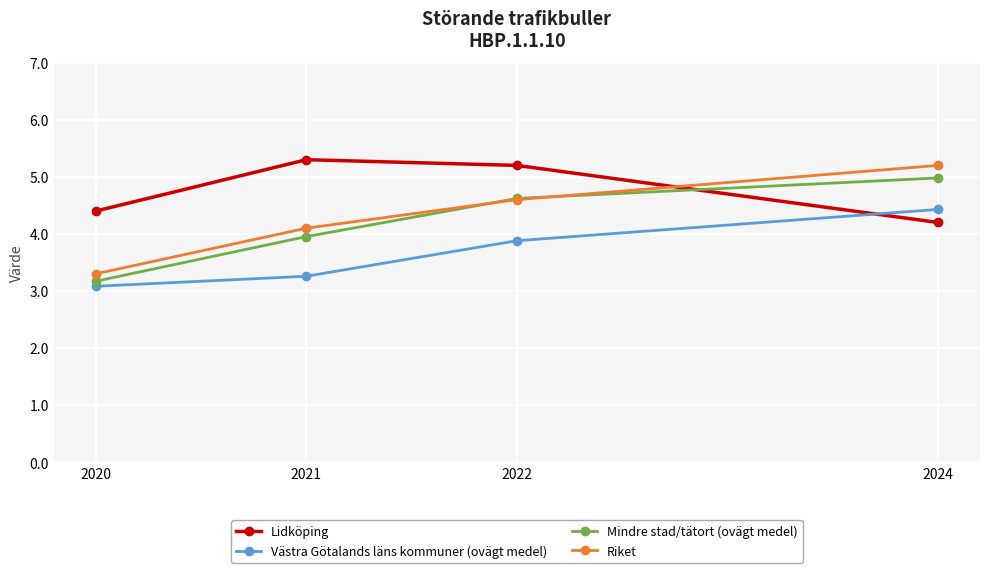

What is the value of the Riket point at the 2nd from the left?

4.1